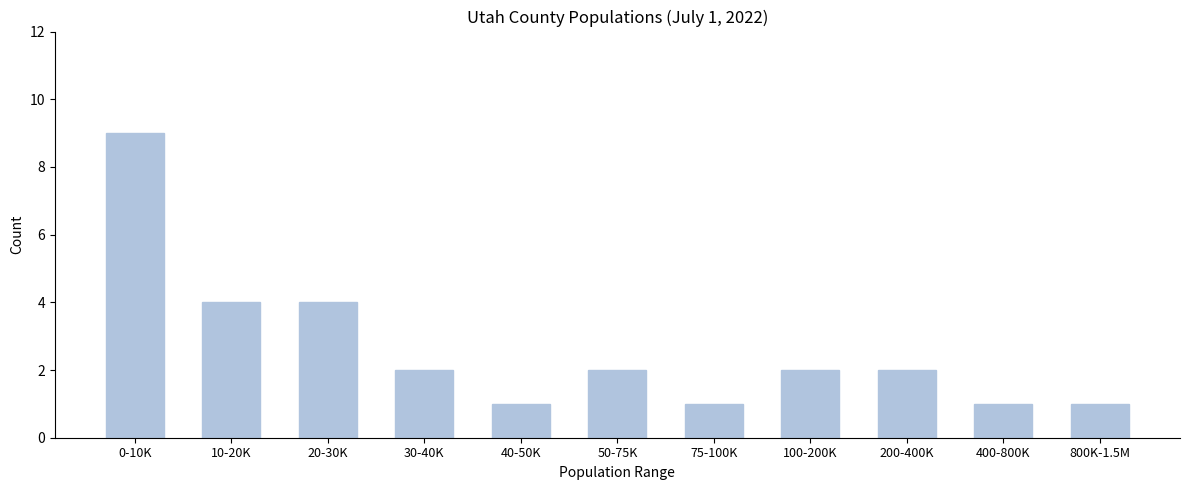

Reading left to right, extract all data points from this chart.

9	4	4	2	1	2	1	2	2	1	1